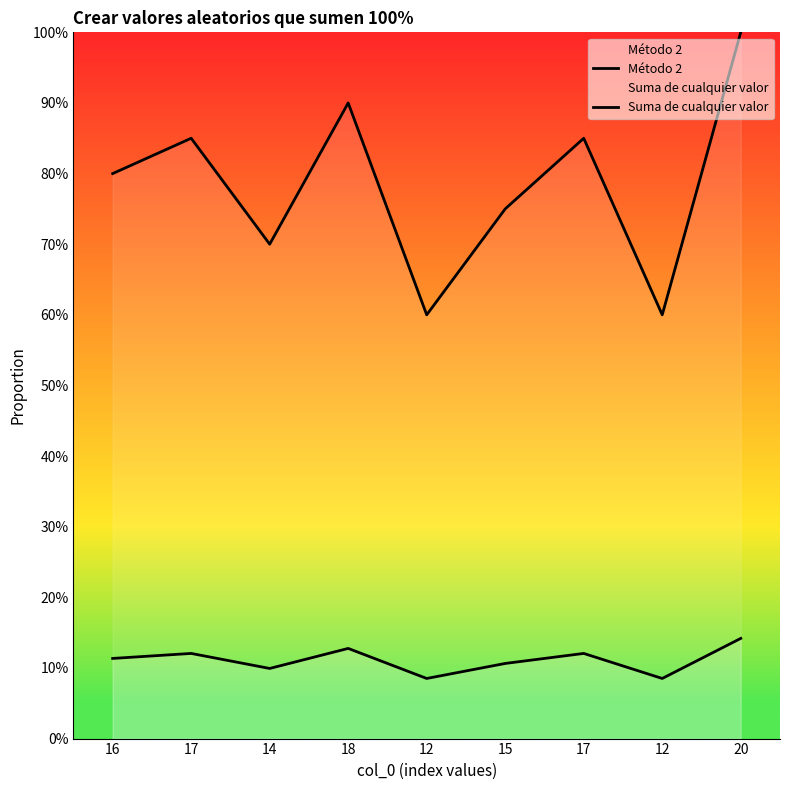

What is the label of the 2nd point from the right?

12